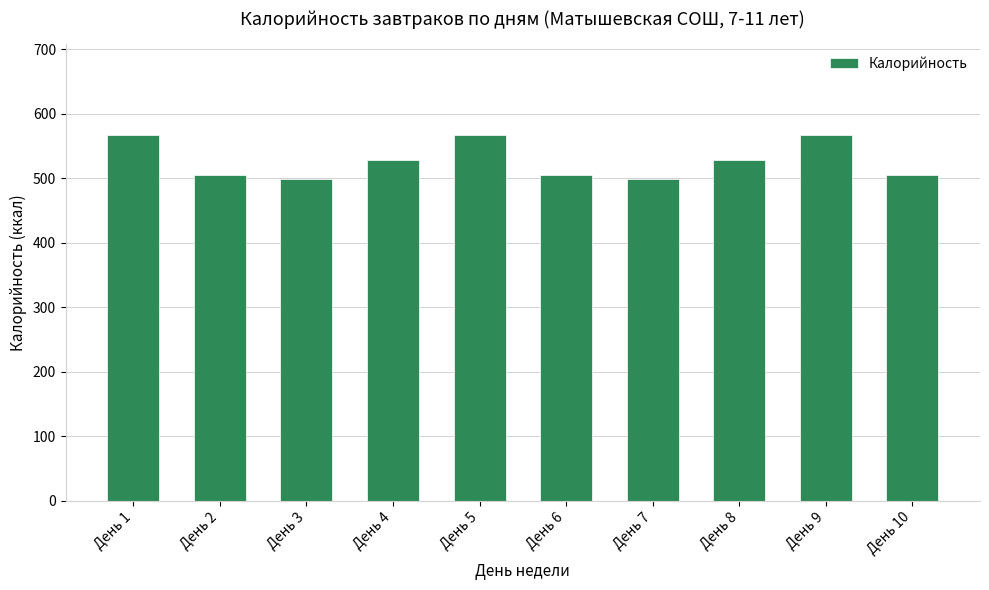

The chart shows a value of 528.9 at День 4. True or false?

True